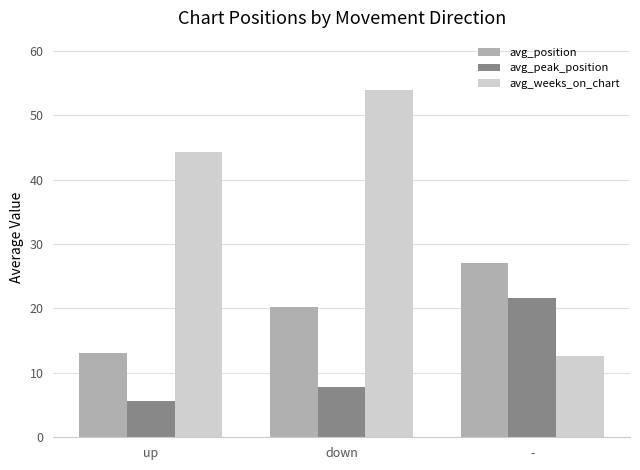

What is the sum of the avg_peak_position values at - and up?

27.3